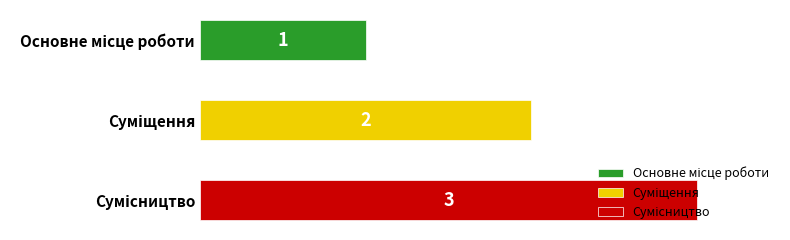

List the labels in order of value, largest first.

Сумісництво, Суміщення, Основне місце роботи